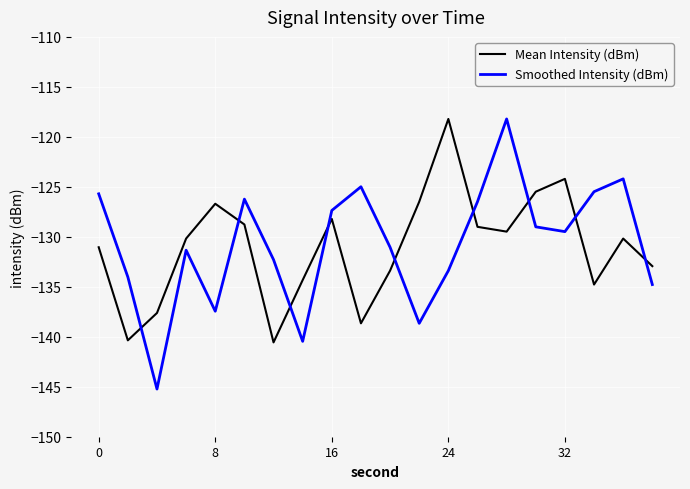

What is the maximum value shown in the chart?

-118.2